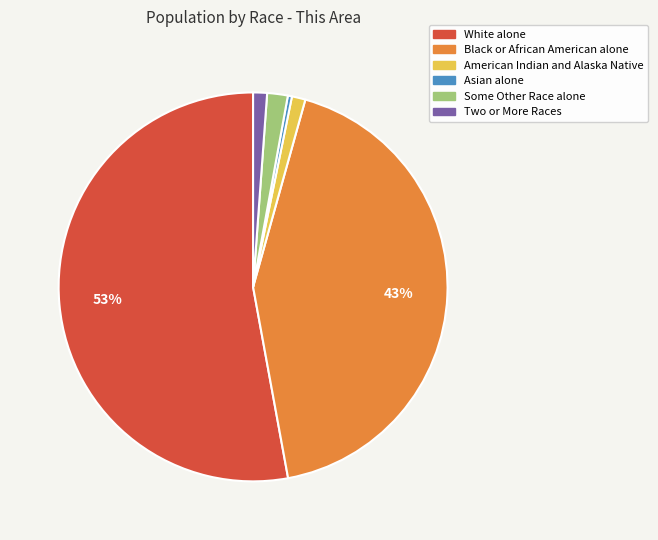

Which slice represents more than half of the pie?

White alone